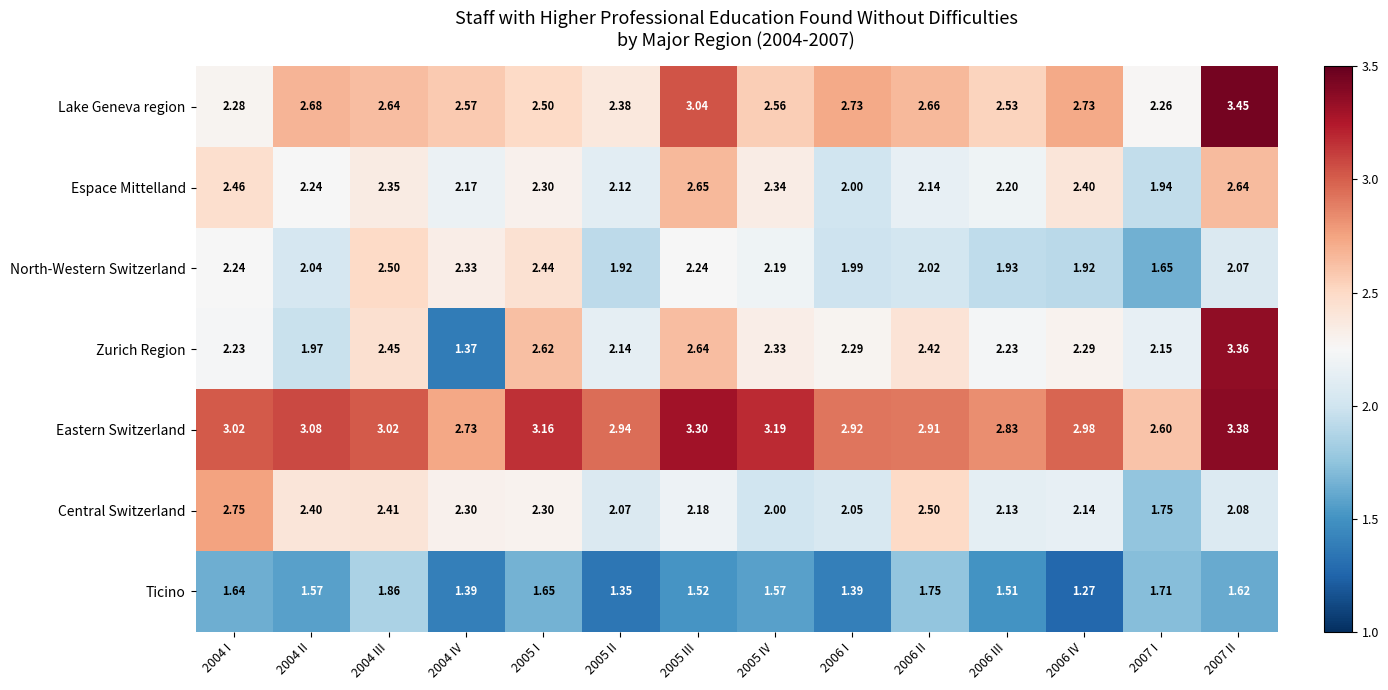

Between 2004 III and 2006 IV, which series saw the biggest shift?

Ticino